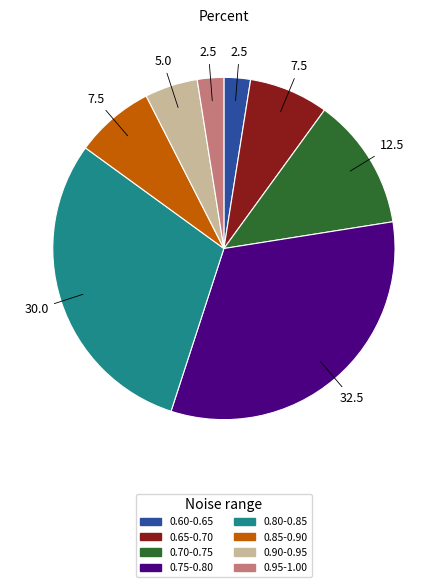

Is the sum of 0.90-0.95 and 0.70-0.75 greater than half?

No